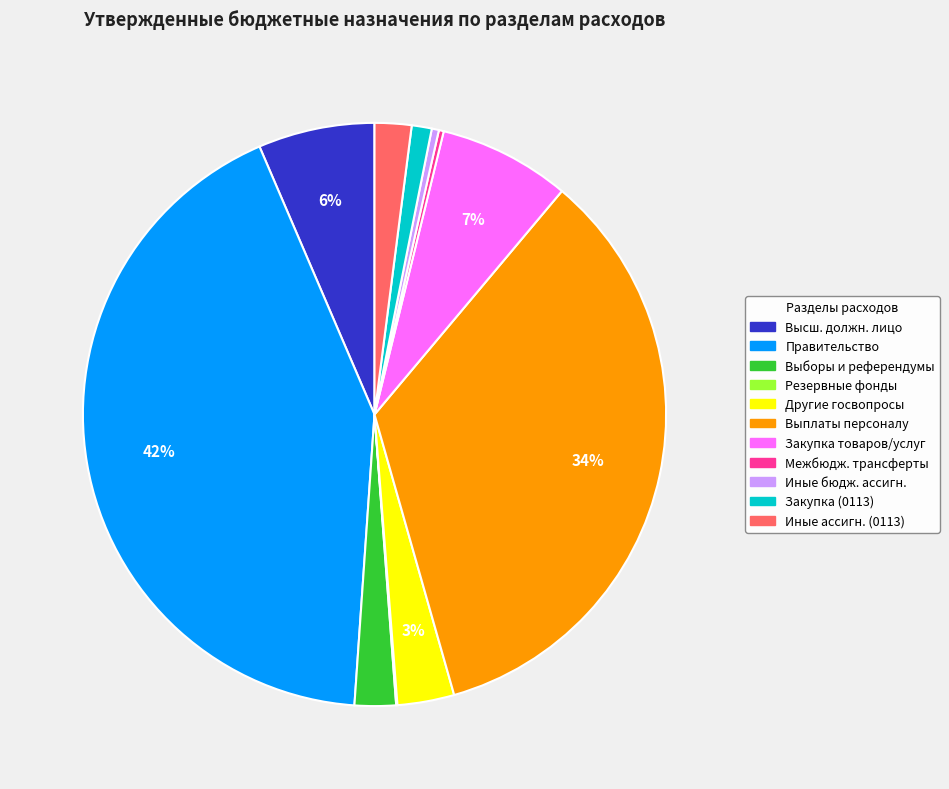

To the nearest percent, what is the average slice percentage?

9%